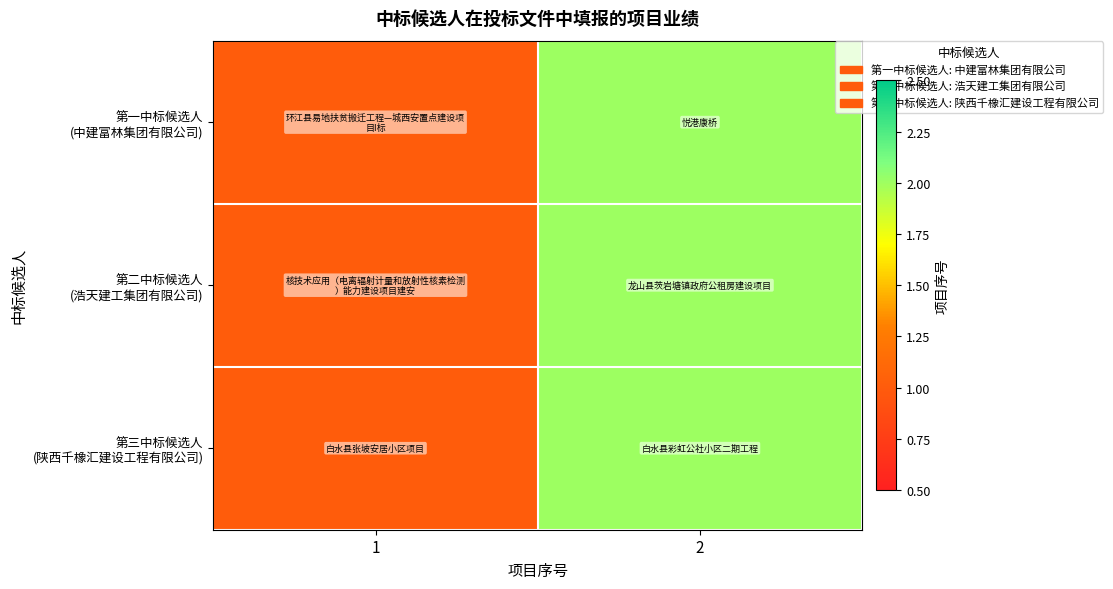

At which category is the sum across all series the highest?

2